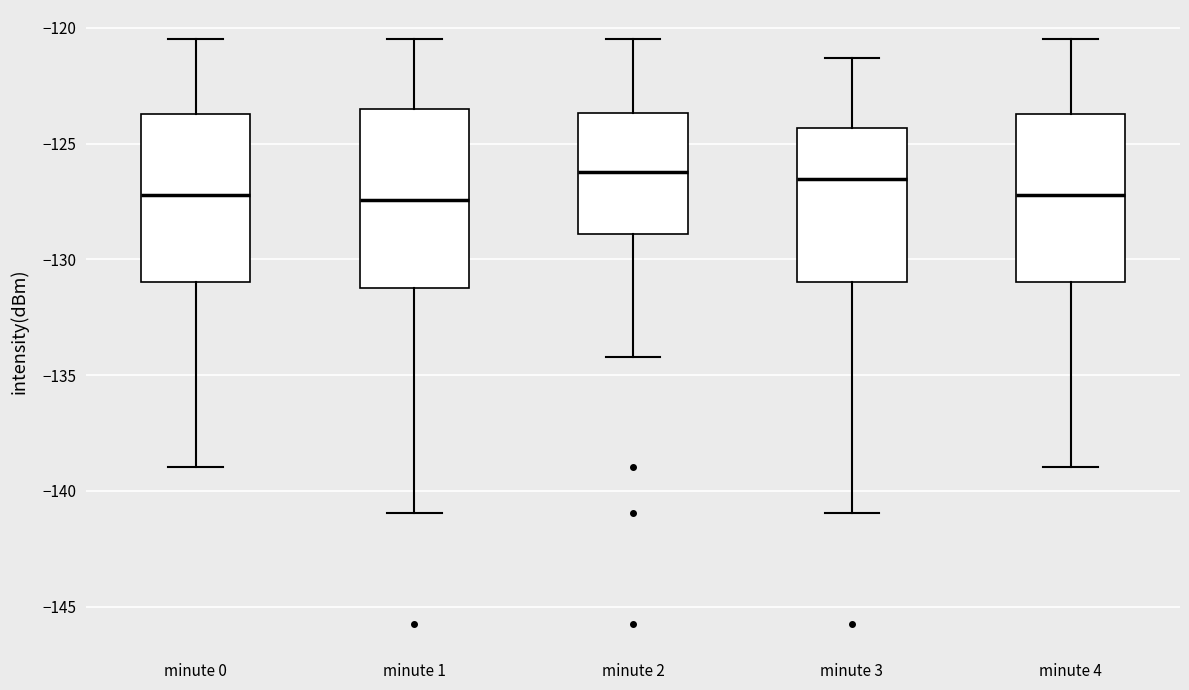

Where is the upper edge of the box for minute 2 on the y-axis? The values are not printed on the chart, so give them approximately, as read against the axis.

-123.5